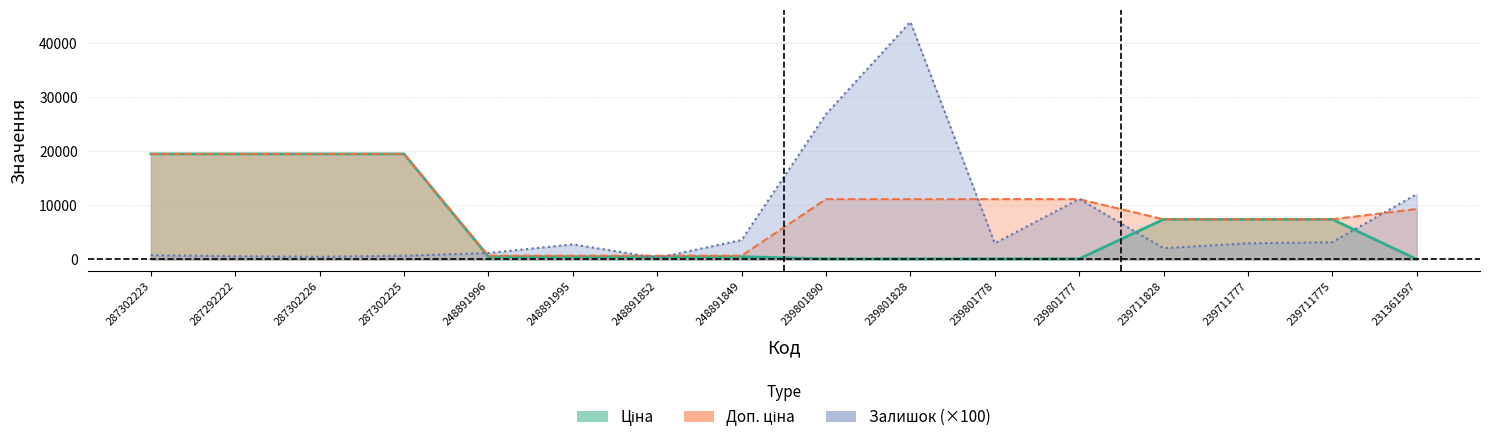

What is the difference between the maximum and minimum values in the Ціна series?

19501.2